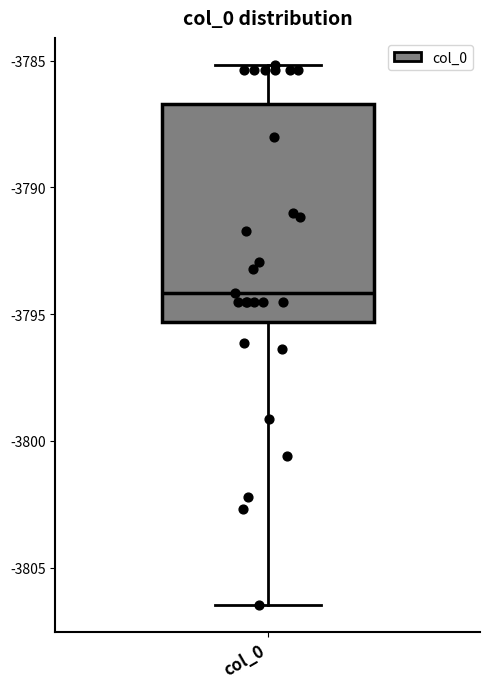

Read this box plot against the y-axis: the position of the median line, the range covered by the box, and the ends of both whiskers. The values are not printed on the chart, so give them approximately, as read against the axis.

median -3794.0, box -3795.5 to -3786.5, whiskers -3806.5 to -3785.0